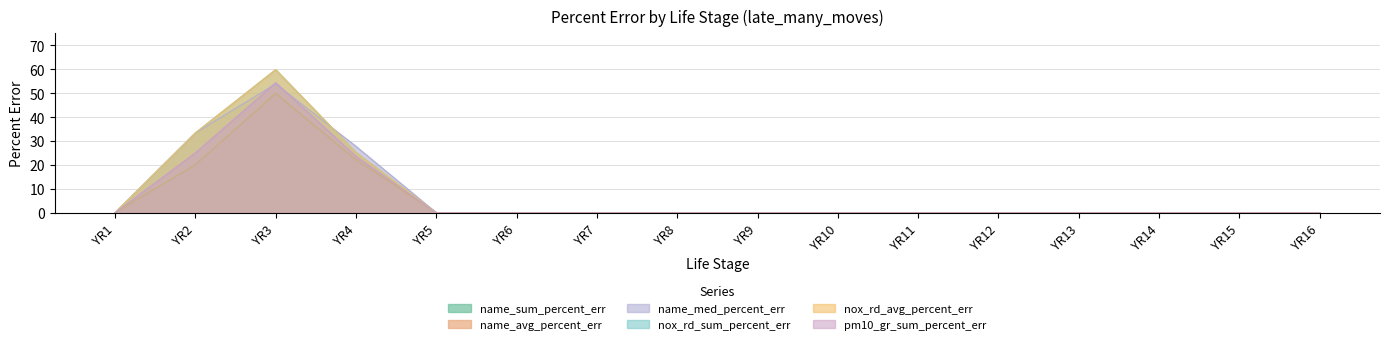

True or false: nox_rd_avg_percent_err has a value of 19.6 at YR12.

False